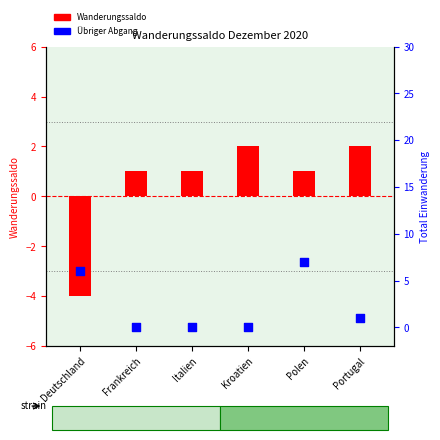

Which series contains the highest Y value?

Übriger Abgang